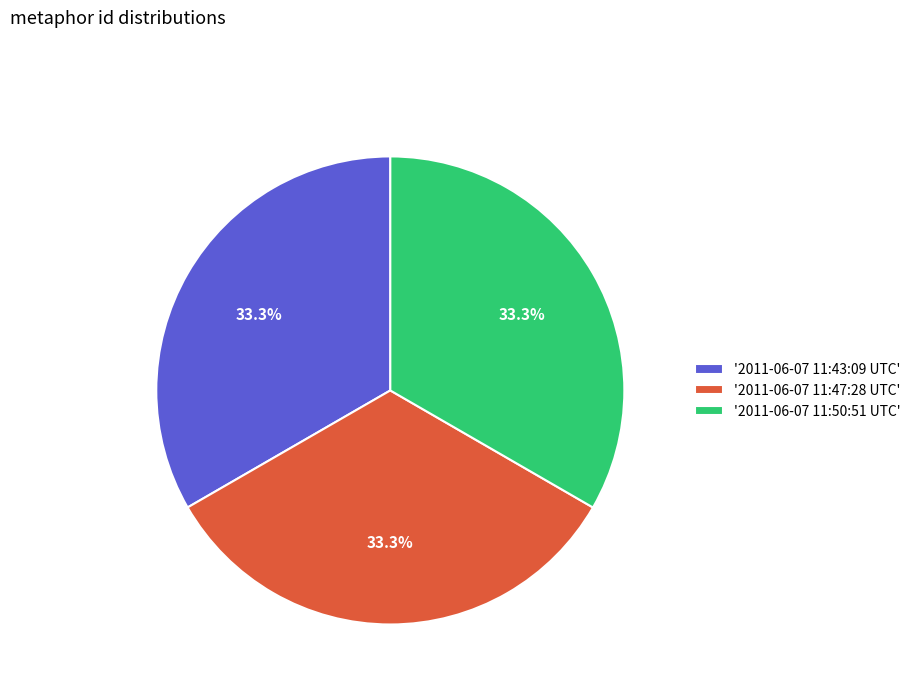

Is there any slice that represents more than half of the pie?

No